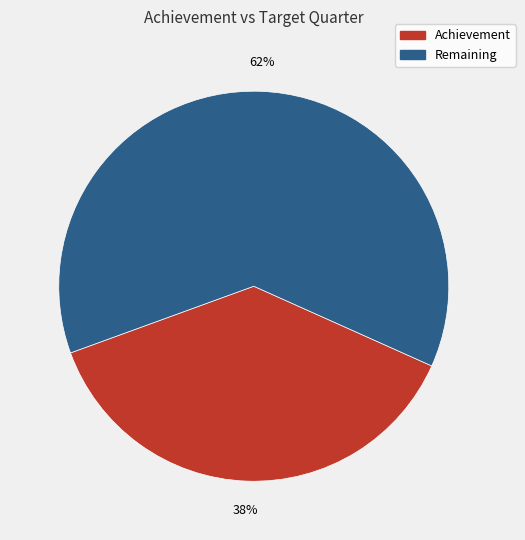

Do Remaining and Achievement together represent more than half of the pie?

Yes